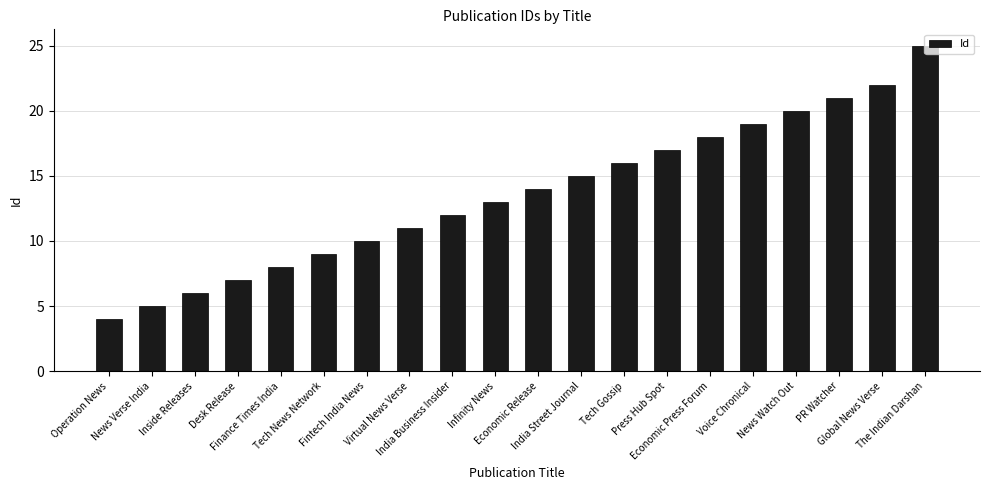

List the labels in order of value, smallest first.

Operation News, News Verse India, Inside Releases, Desk Release, Finance Times India, Tech News Network, Fintech India News, Virtual News Verse, India Business Insider, Infinity News, Economic Release, India Street Journal, Tech Gossip, Press Hub Spot, Economic Press Forum, Voice Chronical, News Watch Out, PR Watcher, Global News Verse, The Indian Darshan